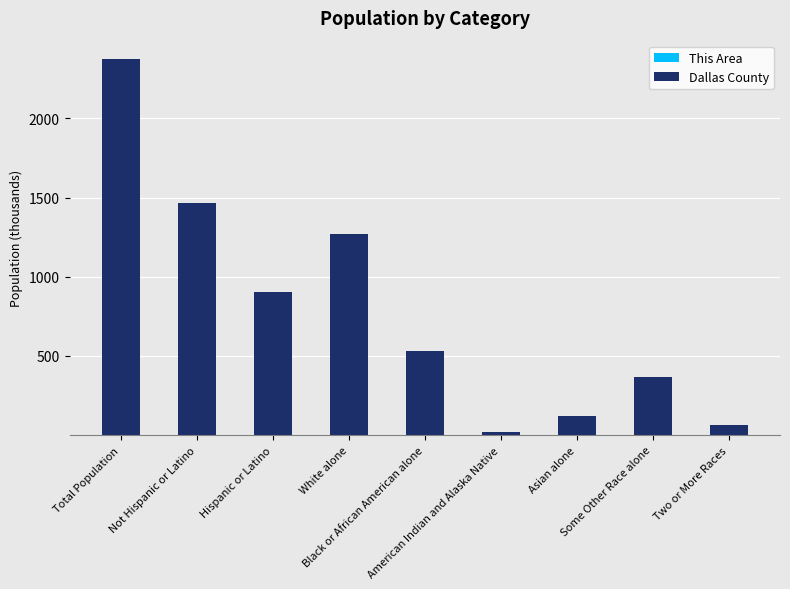

What is the label of the 4th bar from the right?

American Indian and Alaska Native